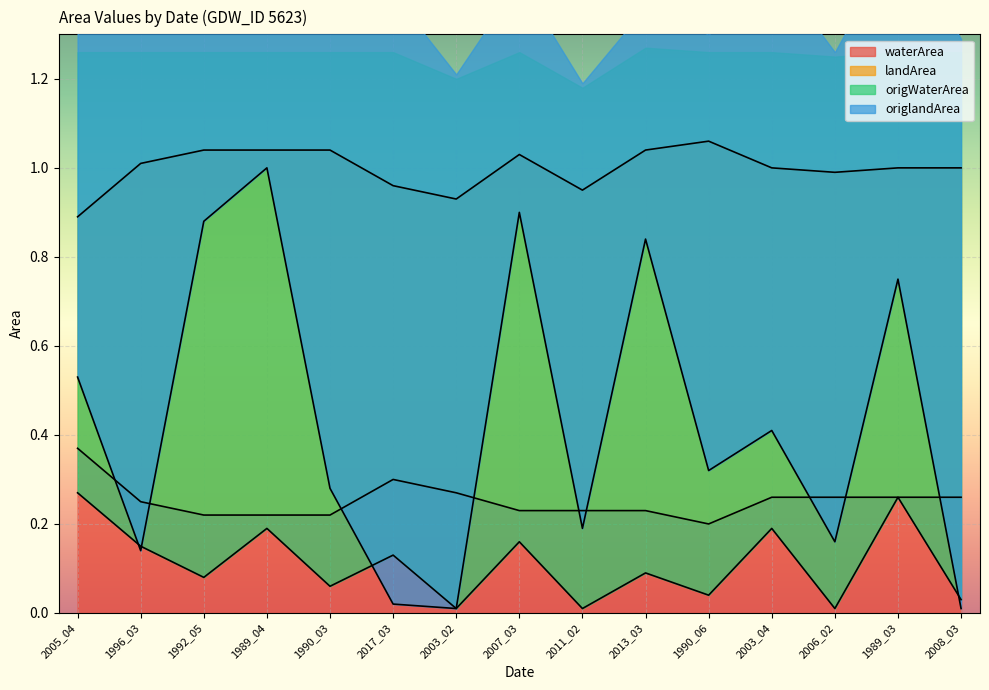

True or false: waterArea has a value of 0.3 at 2011_02.

False